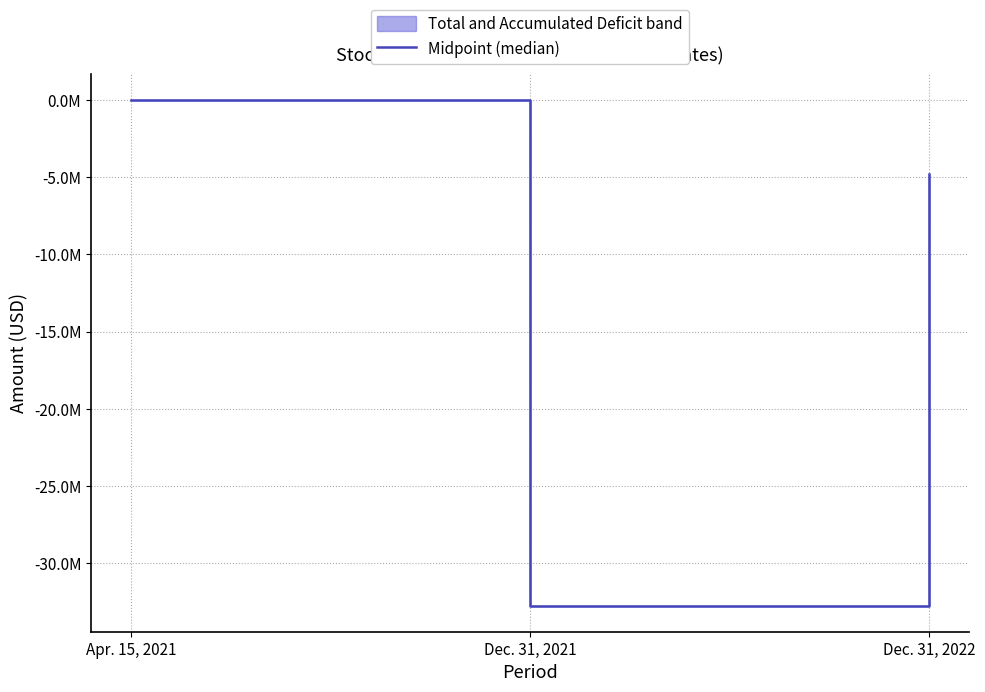

Count the values in the range -32776303 to 0.

3